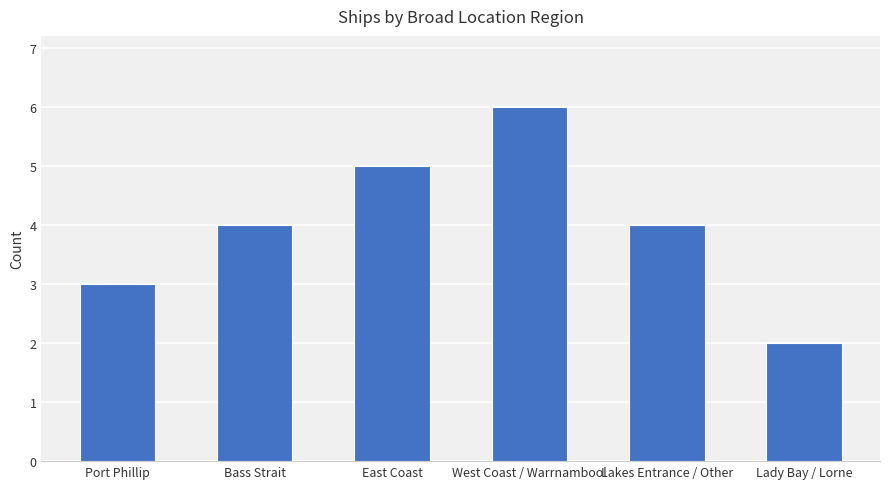

Reading right to left, extract all data points from this chart.

Lady Bay / Lorne=2	Lakes Entrance / Other=4	West Coast / Warrnambool=6	East Coast=5	Bass Strait=4	Port Phillip=3